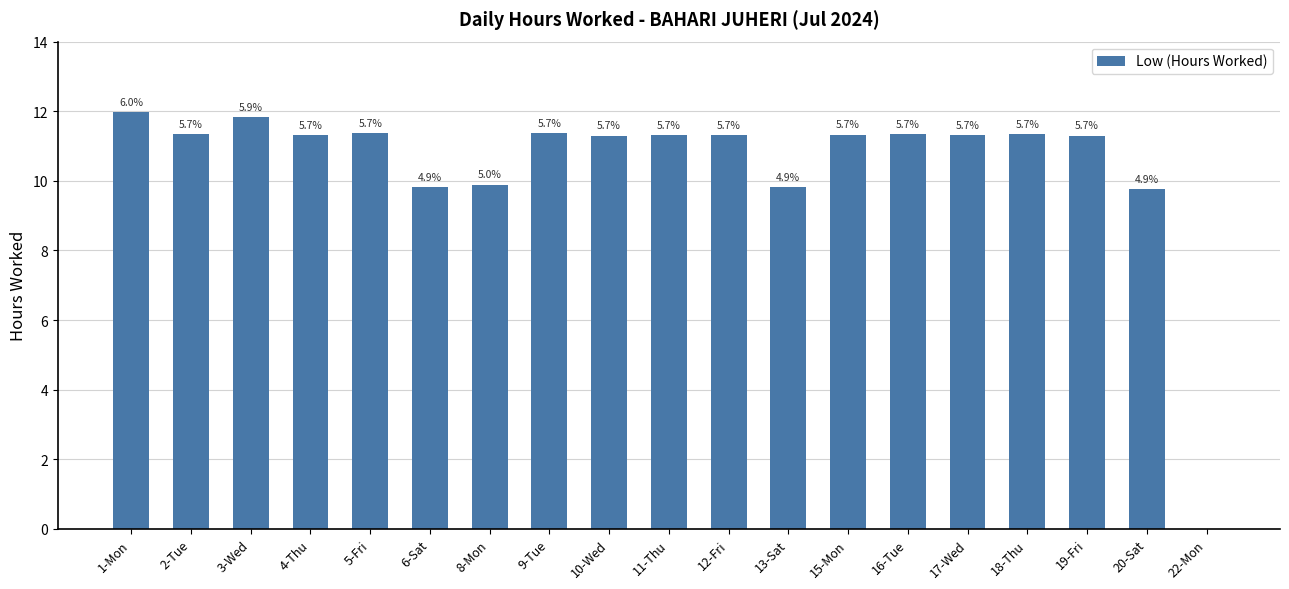

Are the bars horizontal?

No